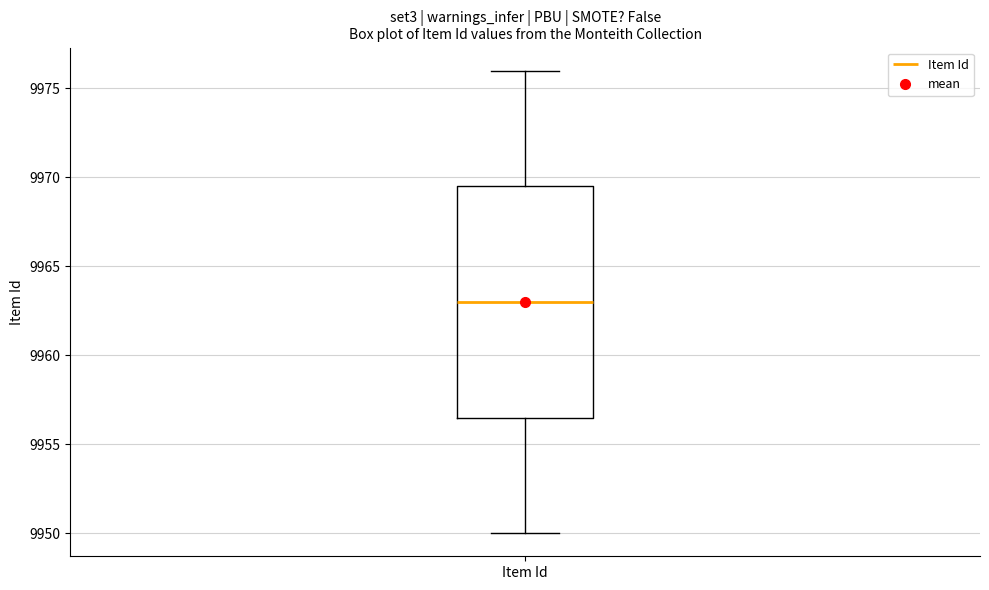

Transcribe this box plot: give where the median line is, the range the box spans, and where the two whiskers end, as read against the y-axis. The values are not printed on the chart, so give them approximately, as read against the axis.

median 9963.0, box 9956.5 to 9969.5, whiskers 9950.0 to 9976.0